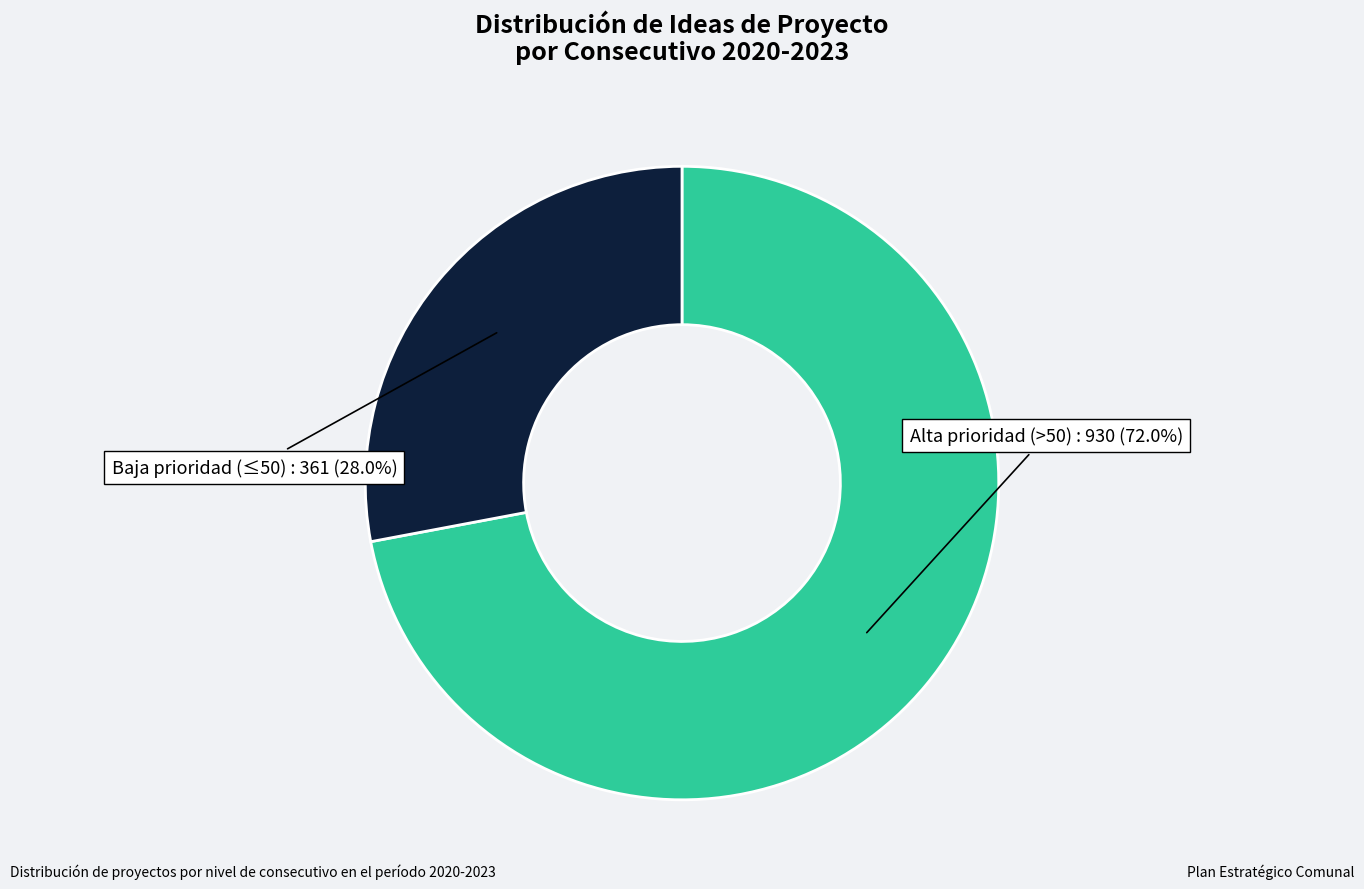

Is there any slice that represents more than half of the pie?

Yes